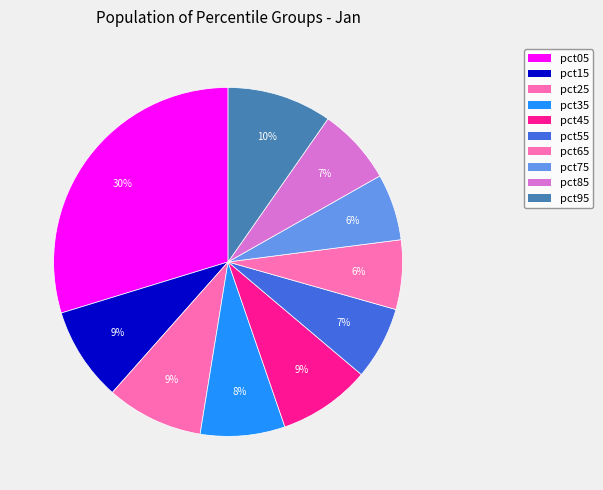

How many segments does this pie chart have?

10